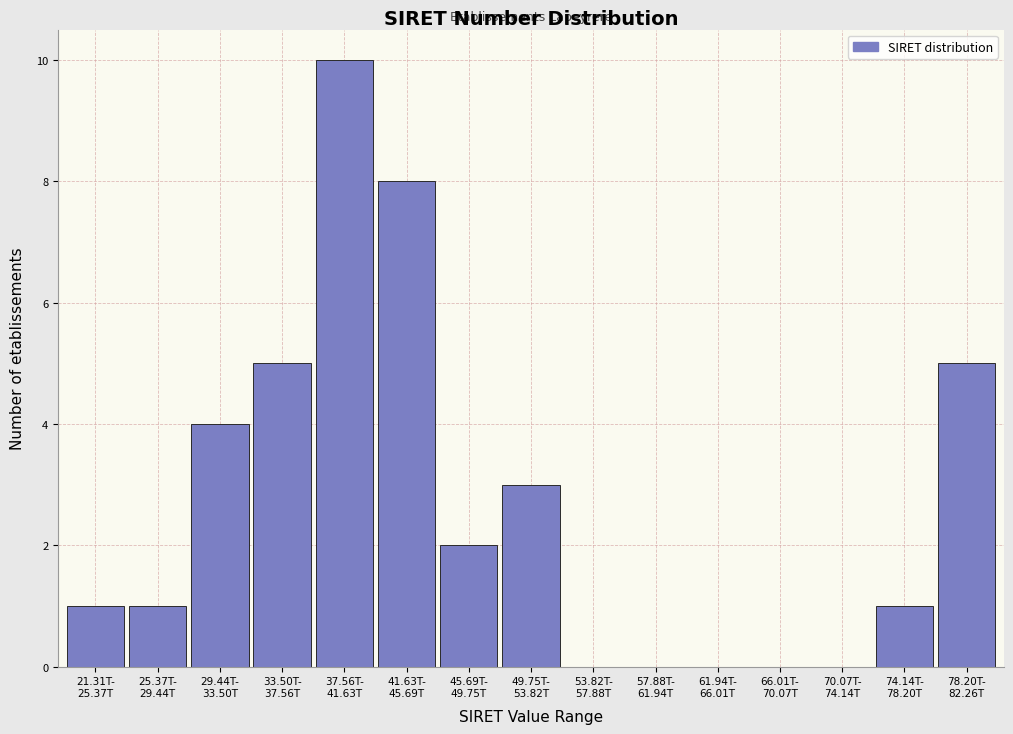

What is the maximum value shown in the chart?

10